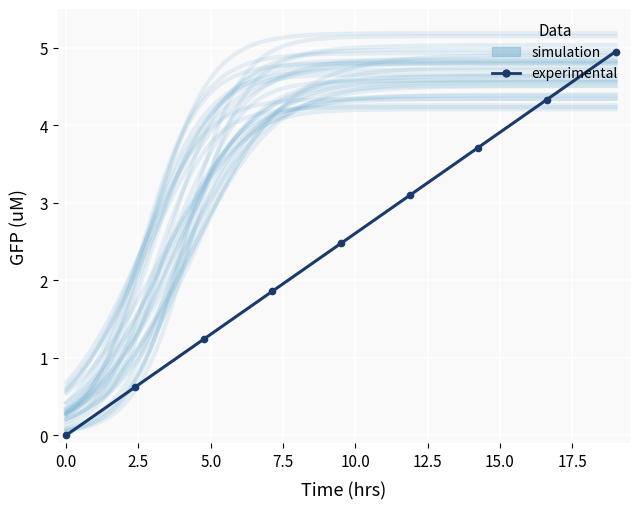

How many values are above zero?

8